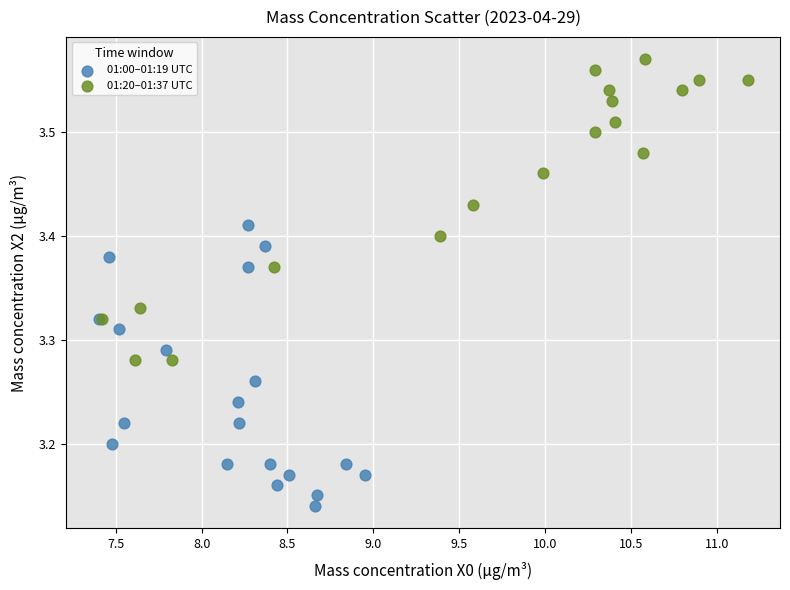

Which series reaches the minimum Y coordinate?

01:00–01:19 UTC